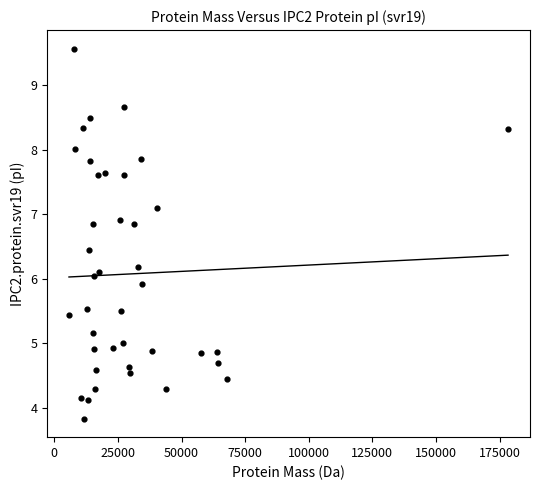

What is the range of Y values (max minus min)?

5.7